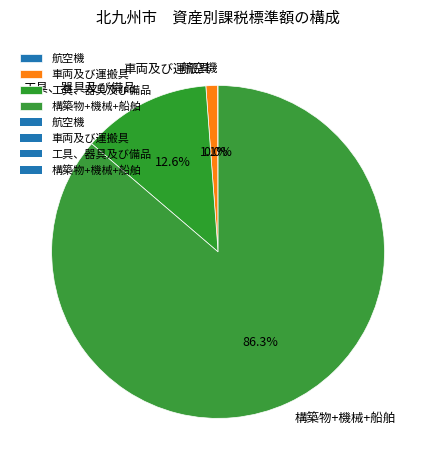

Does 車両及び運搬具 represent more than half of the total?

No